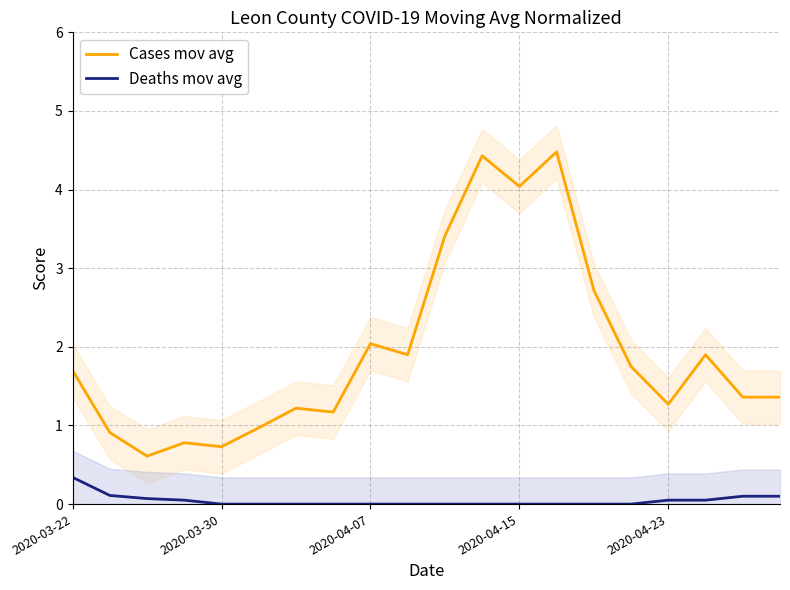

True or false: Cases mov avg has a value of 1.7 at 2020-03-22.

True